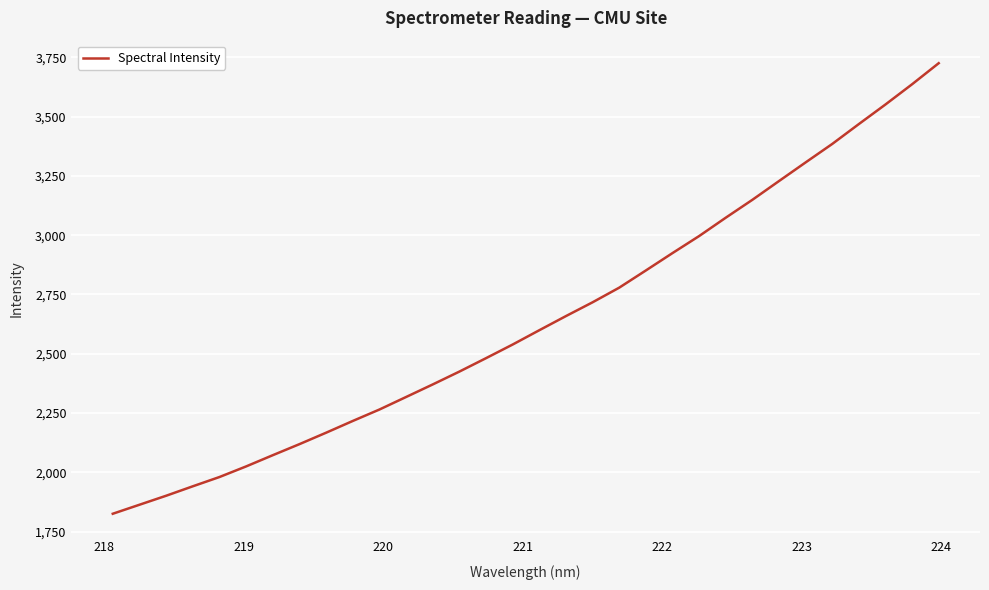

What is the smallest value displayed?

1825.0